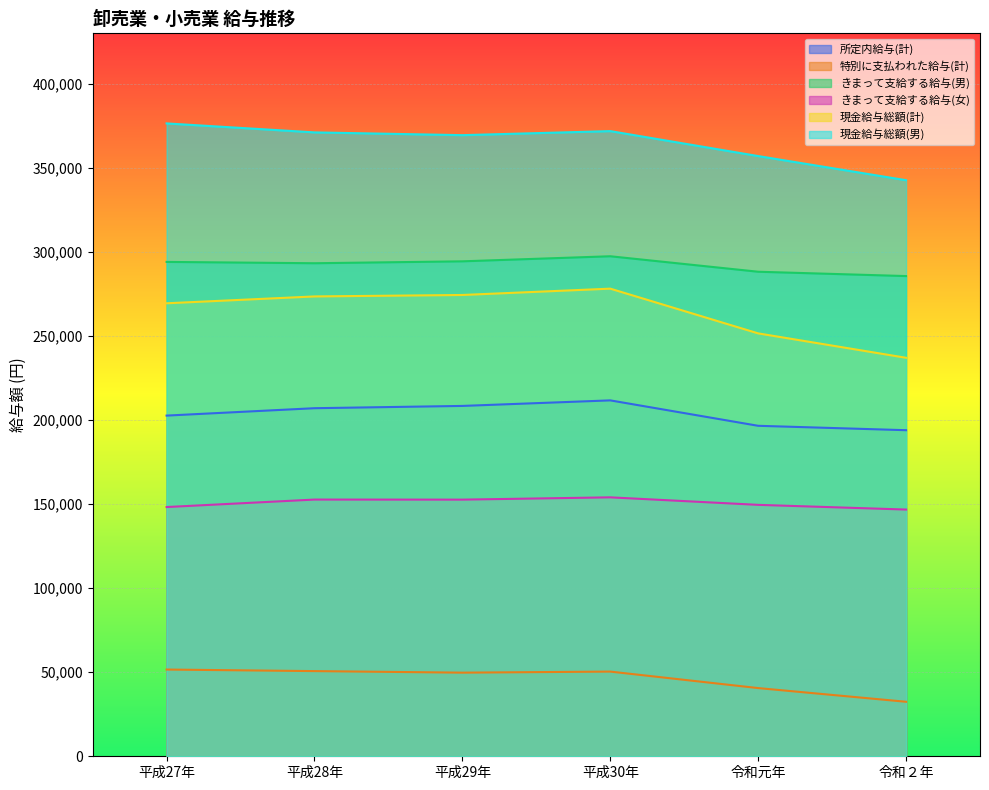

List the labels in order of 現金給与総額(男) value, largest first.

平成27年, 平成30年, 平成28年, 平成29年, 令和元年, 令和２年